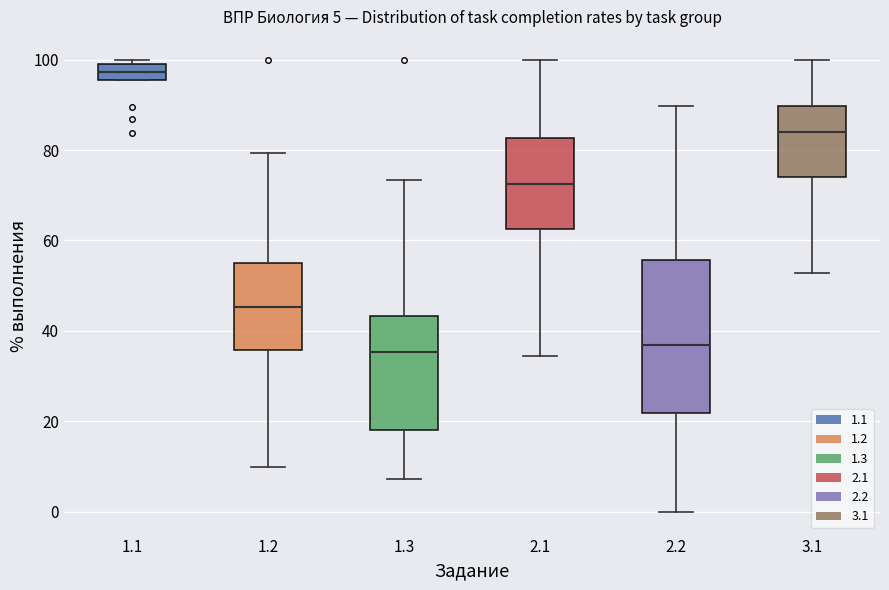

Which box has the highest median line?

1.1